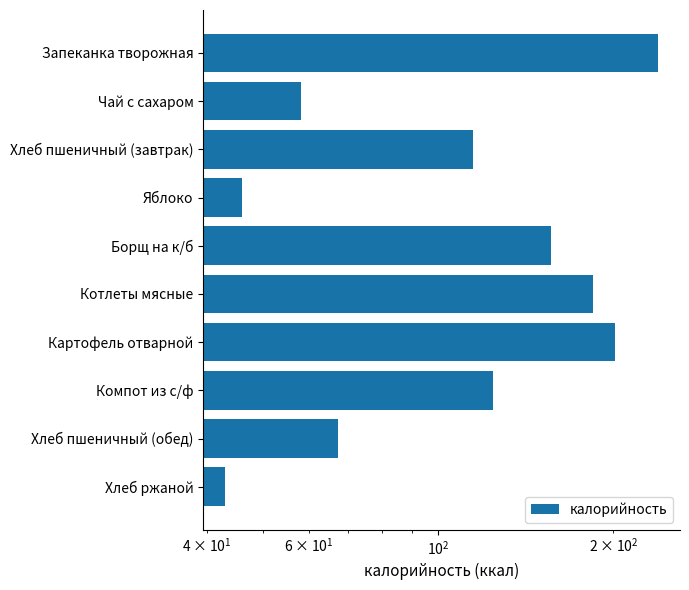

How many values are below 124?

5